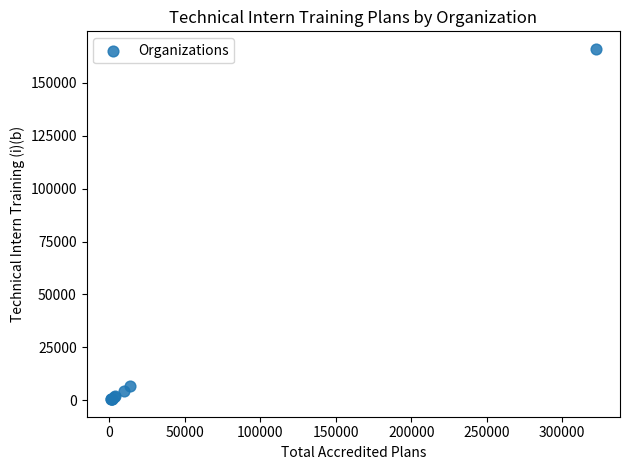

What Y value in the scatter plot is closest to 83264?

6692